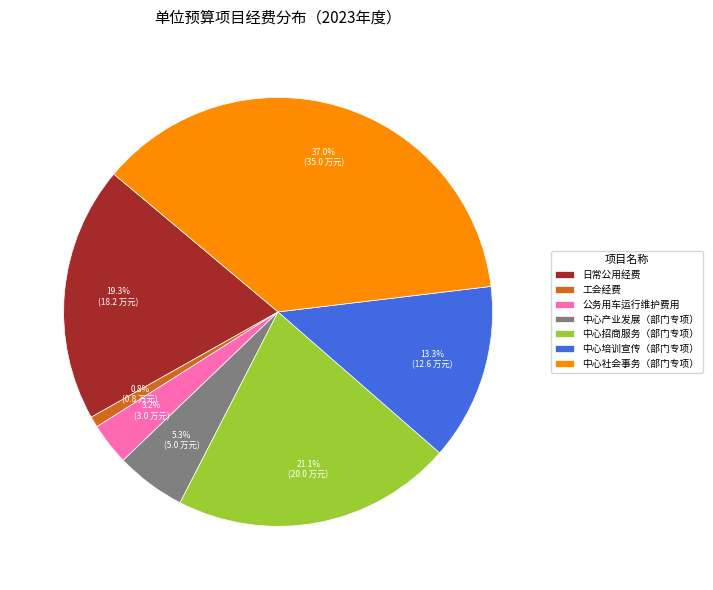

Between 工会经费 and 公务用车运行维护费用, which is larger?

公务用车运行维护费用